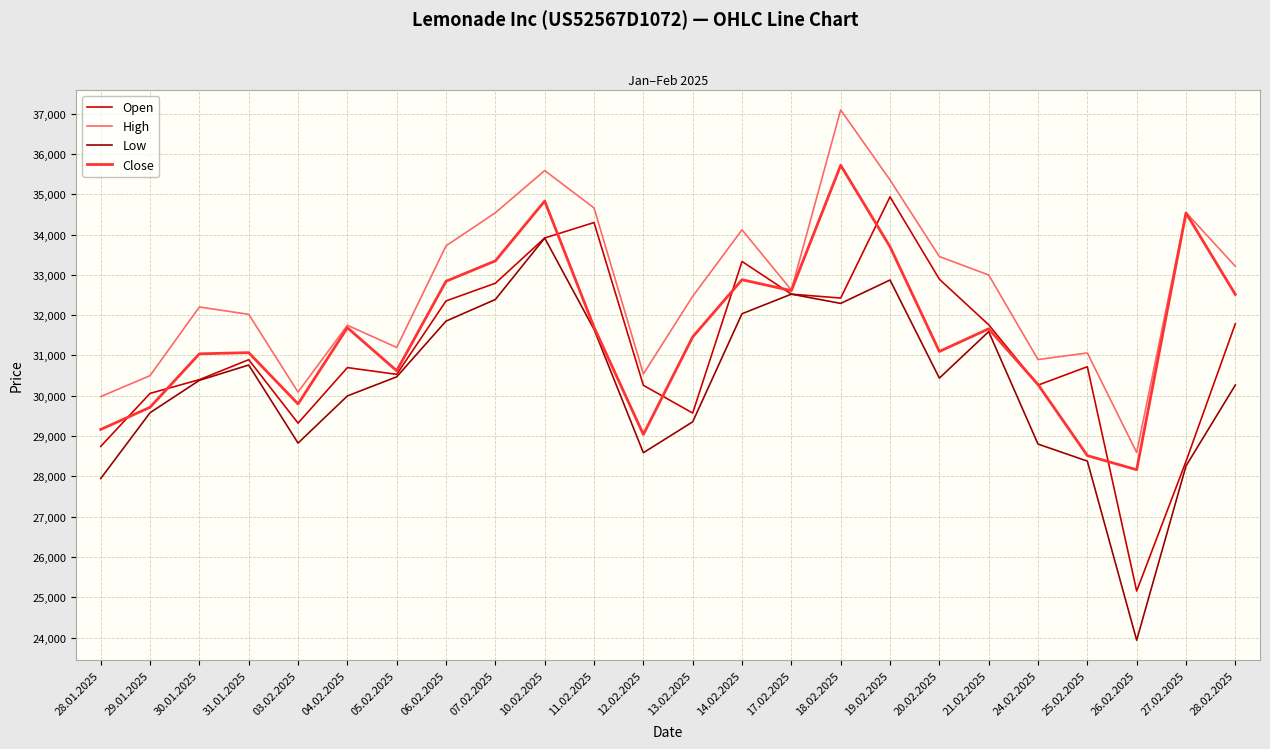

List the series in order of their overall mean, highest first.

High, Close, Open, Low